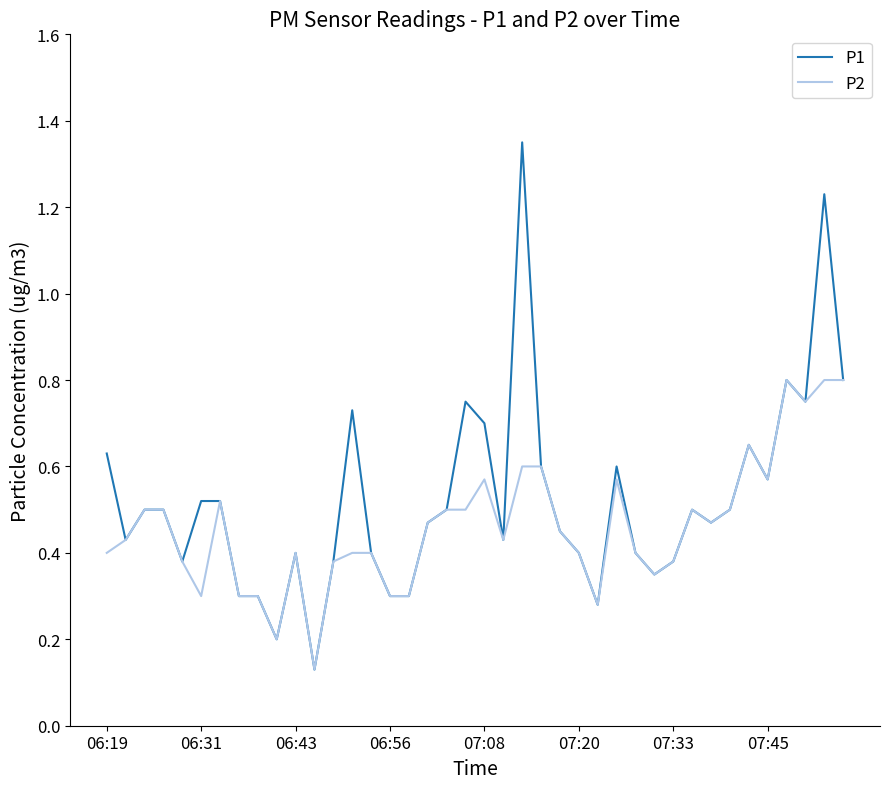

Count the P1 values in the range 0 to 1.

38